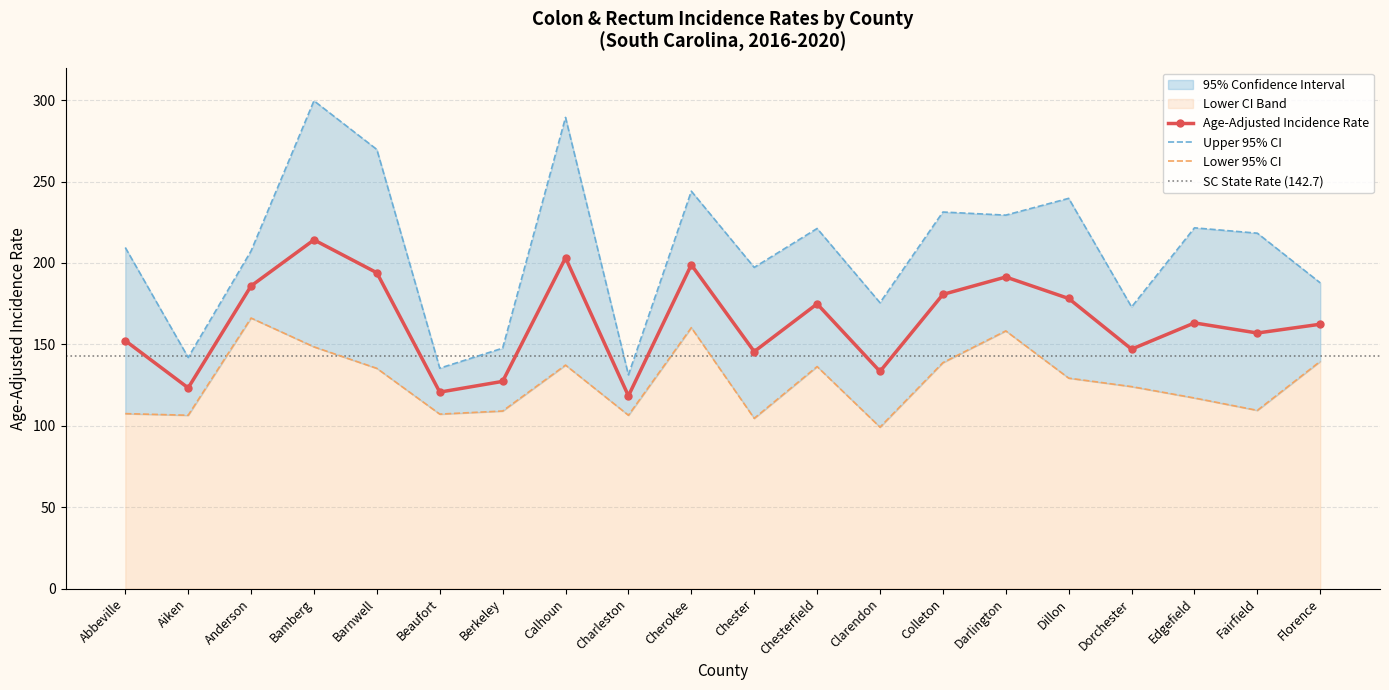

What is the approximate value of Age-Adjusted Incidence Rate at Chesterfield?

174.9